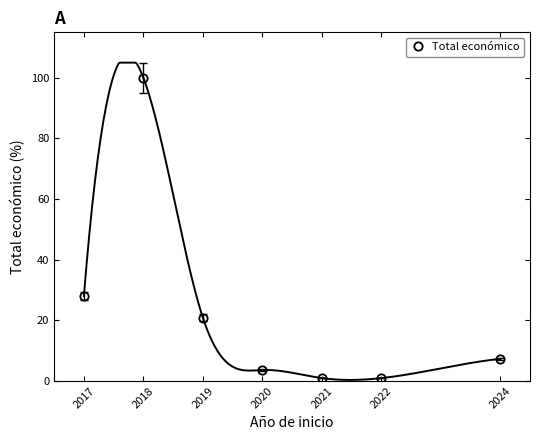

Which category has the highest value across all series?

2018